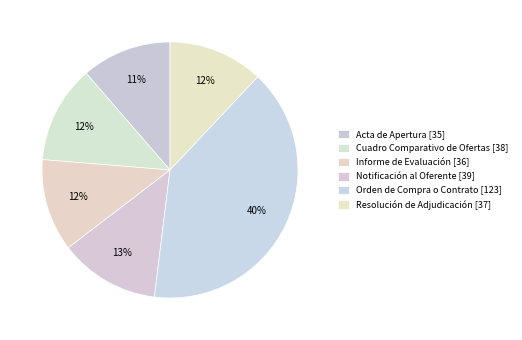

Which category has the biggest portion of the pie?

Orden de Compra o Contrato